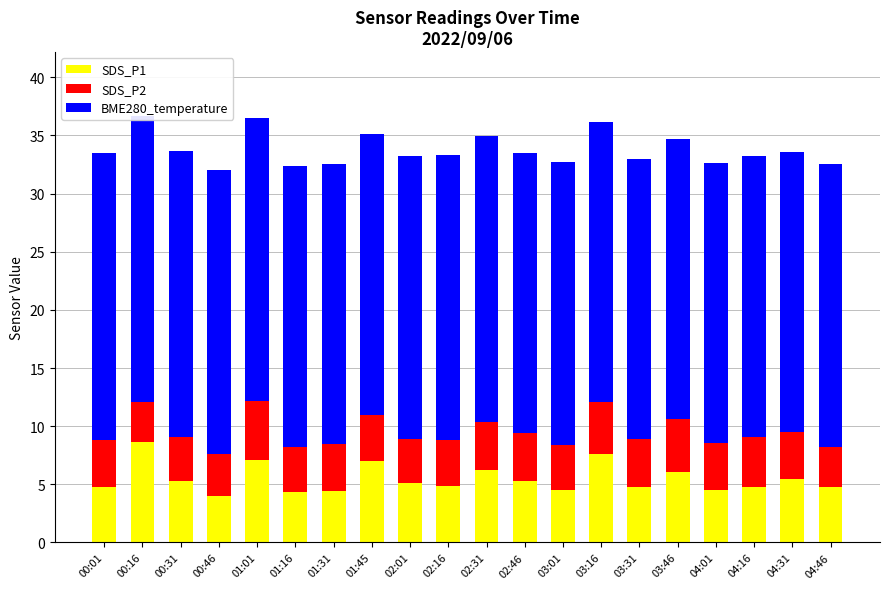

What is the difference between the second highest and second lowest values in the SDS_P1 series?

3.3